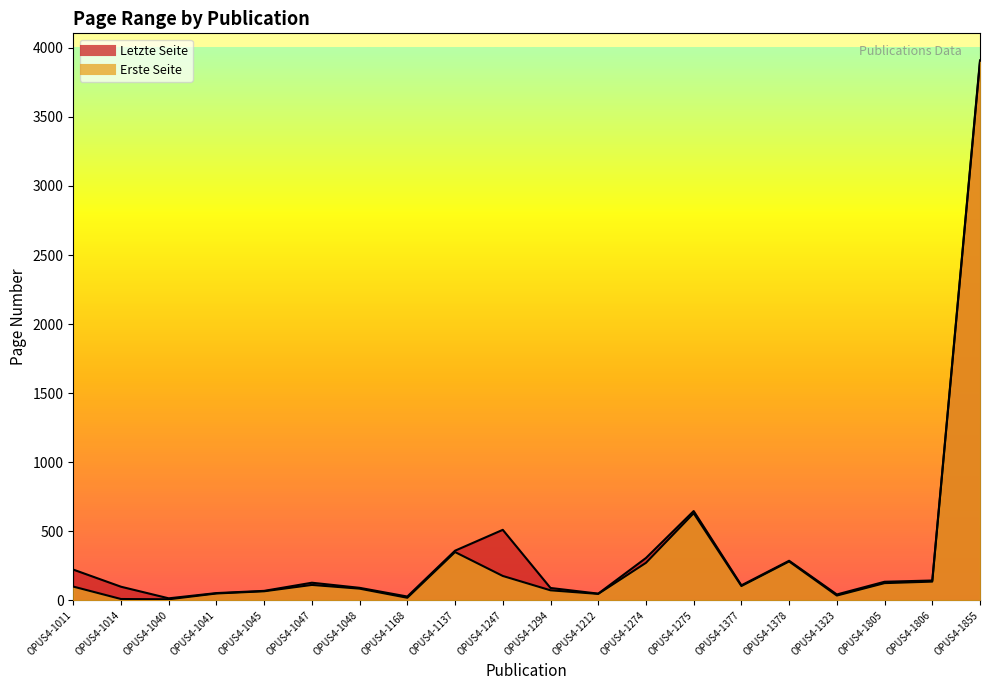

Is it true that Erste Seite equals 176 at OPUS4-1806?

False